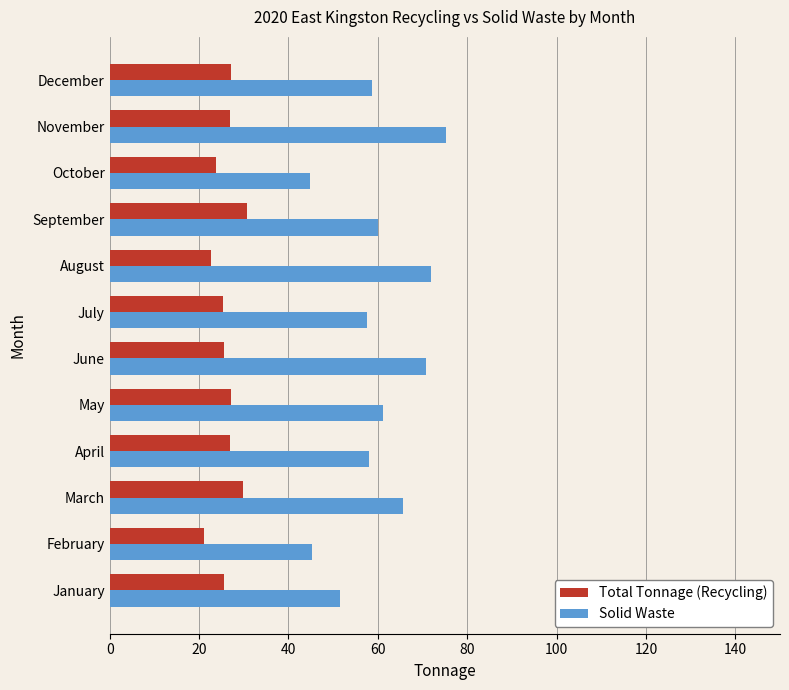

What are all the series names shown in the legend?

Total Tonnage (Recycling), Solid Waste